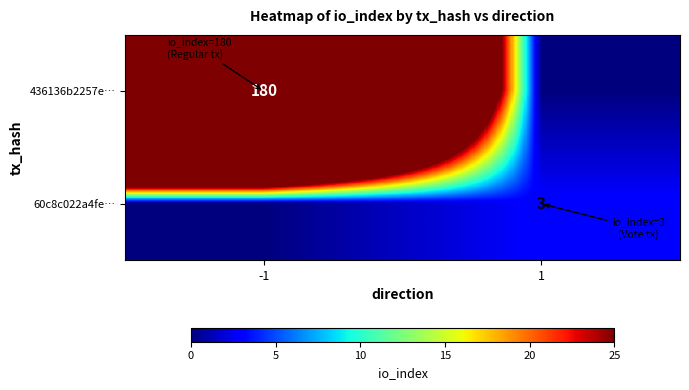

The value of 436136b2257e… at -1 is 180. True or false?

True